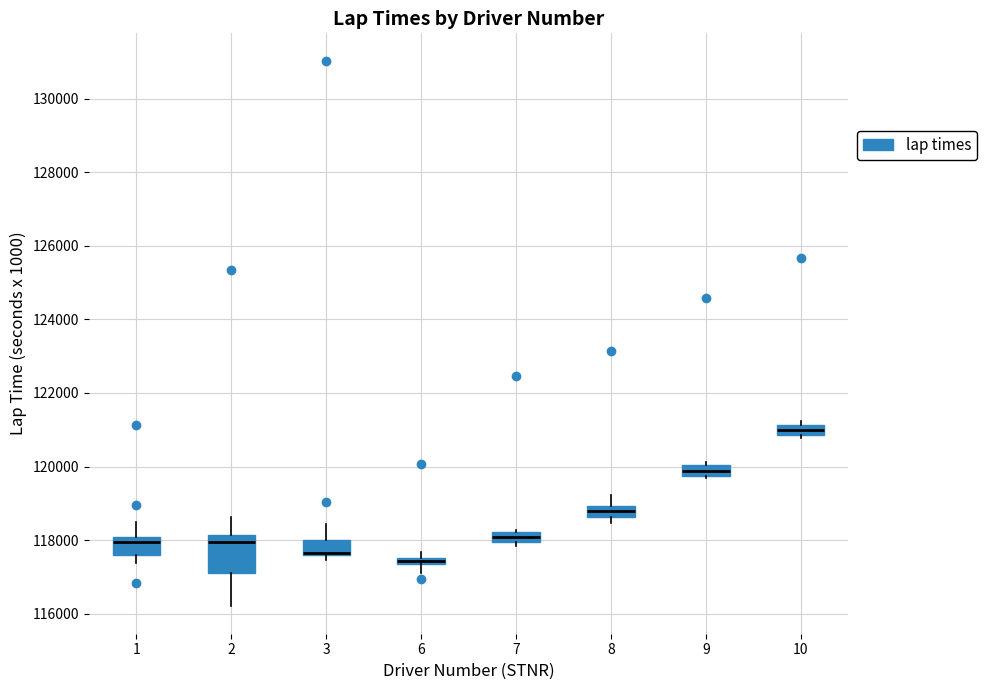

Where does the upper whisker of the box at x = 3 end on the y-axis? The values are not printed on the chart, so give them approximately, as read against the axis.

118400